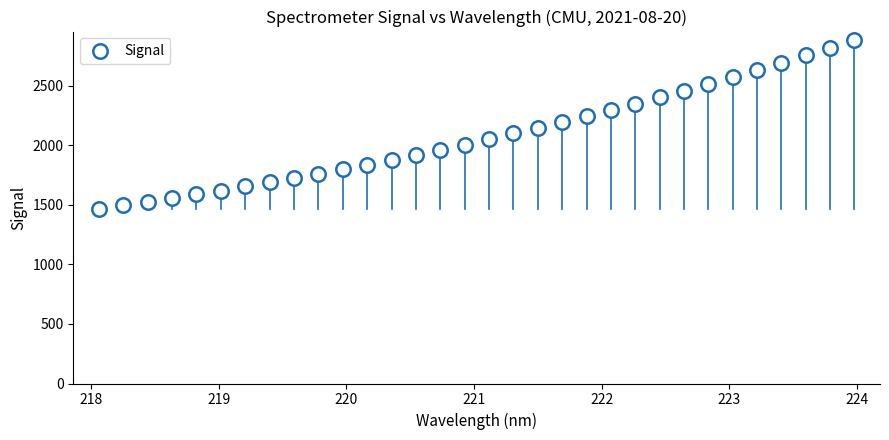

What is the range of Y values (max minus min)?

1416.5